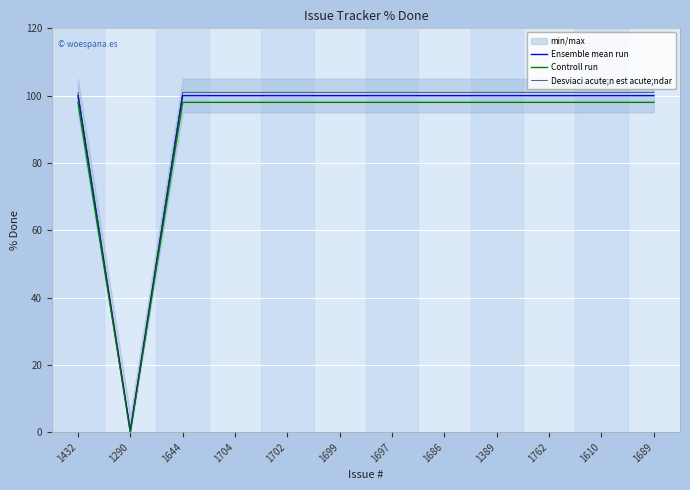

Is it true that Controll run equals 98 at 1689?

True